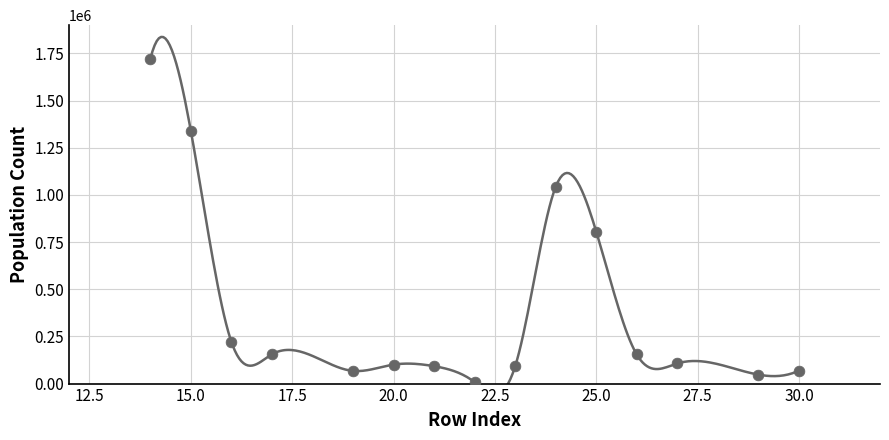

What Y value in the scatter plot is closest to 863816?

806065